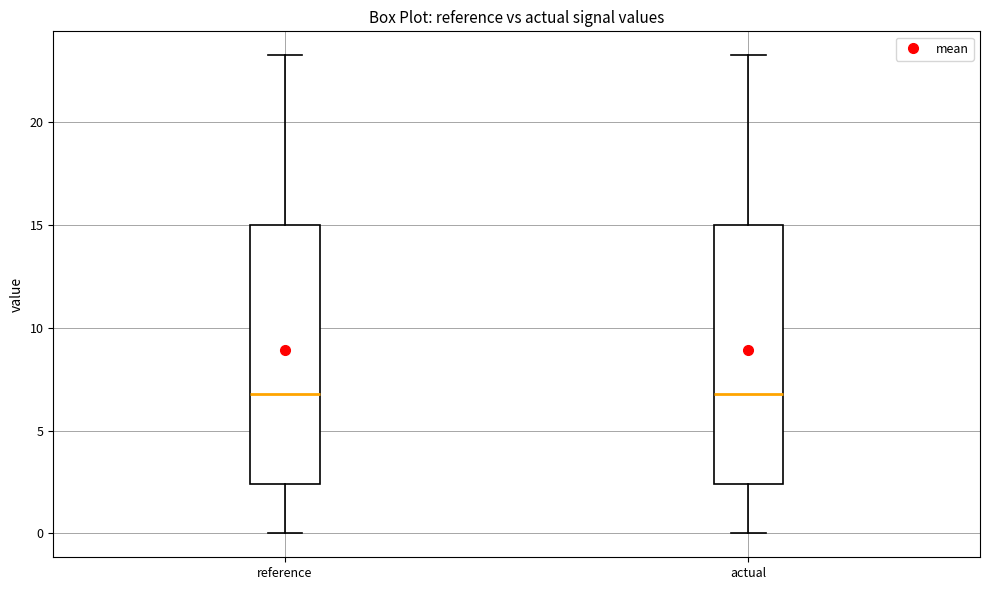

Reading left to right, transcribe this box plot: for each box, give where its median line is, the range the box spans, and where its two whiskers end, as read against the y-axis. The values are not printed on the chart, so give them approximately, as read against the axis.

reference: median 7.0, box 2.5 to 15.0, whiskers 0.0 to 23.0
actual: median 7.0, box 2.5 to 15.0, whiskers 0.0 to 23.0